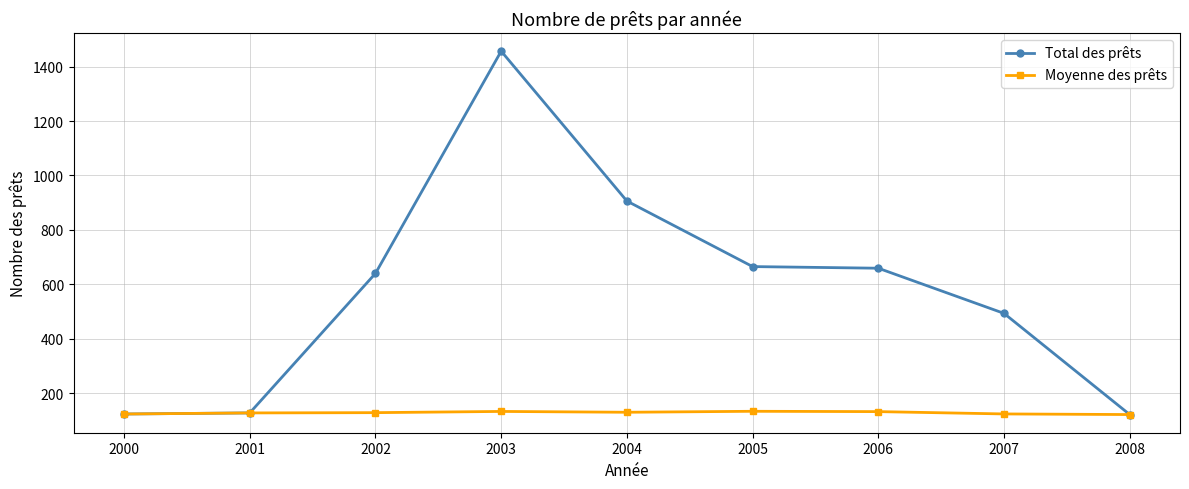

What is the maximum value for Moyenne des prêts?

133.0